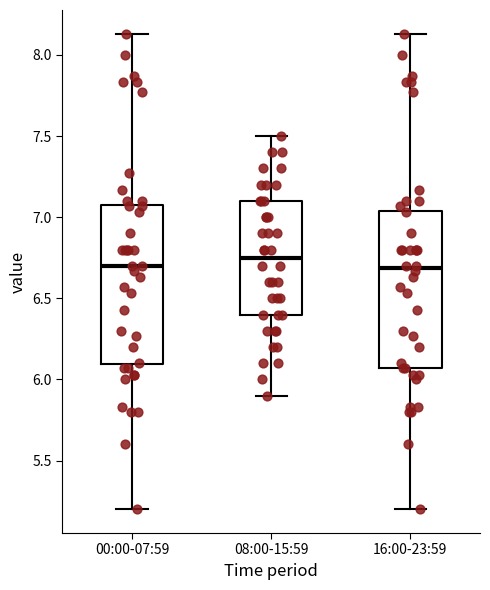

Reading left to right, transcribe this box plot: for each box, give where its median line is, the range the box spans, and where its two whiskers end, as read against the y-axis. The values are not printed on the chart, so give them approximately, as read against the axis.

00:00-07:59: median 6.70, box 6.10 to 7.10, whiskers 5.20 to 8.15
08:00-15:59: median 6.75, box 6.40 to 7.10, whiskers 5.90 to 7.50
16:00-23:59: median 6.70, box 6.05 to 7.05, whiskers 5.20 to 8.15